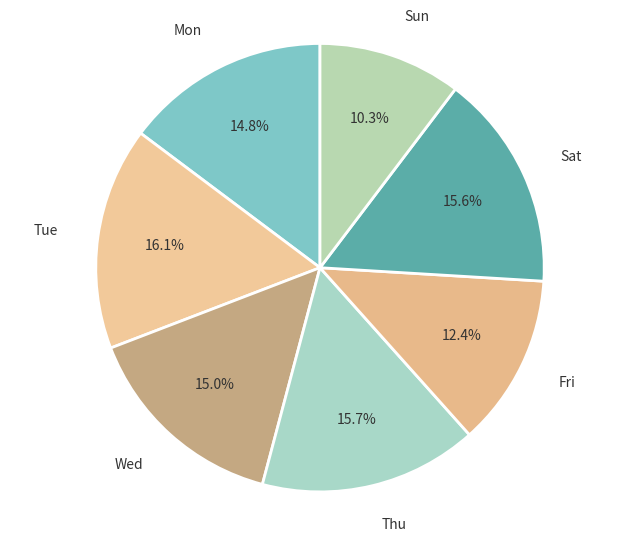

Does any single category account for the majority?

No